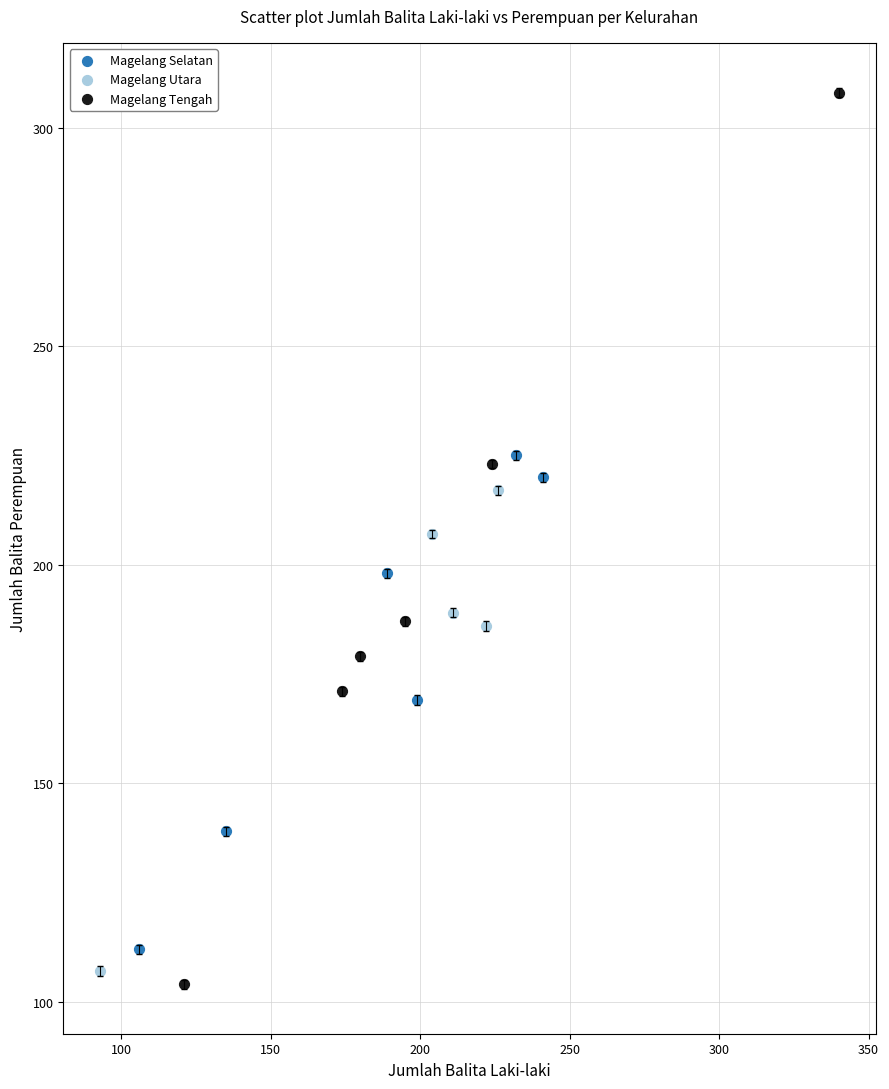

Which series contains the highest Y value?

Magelang Tengah